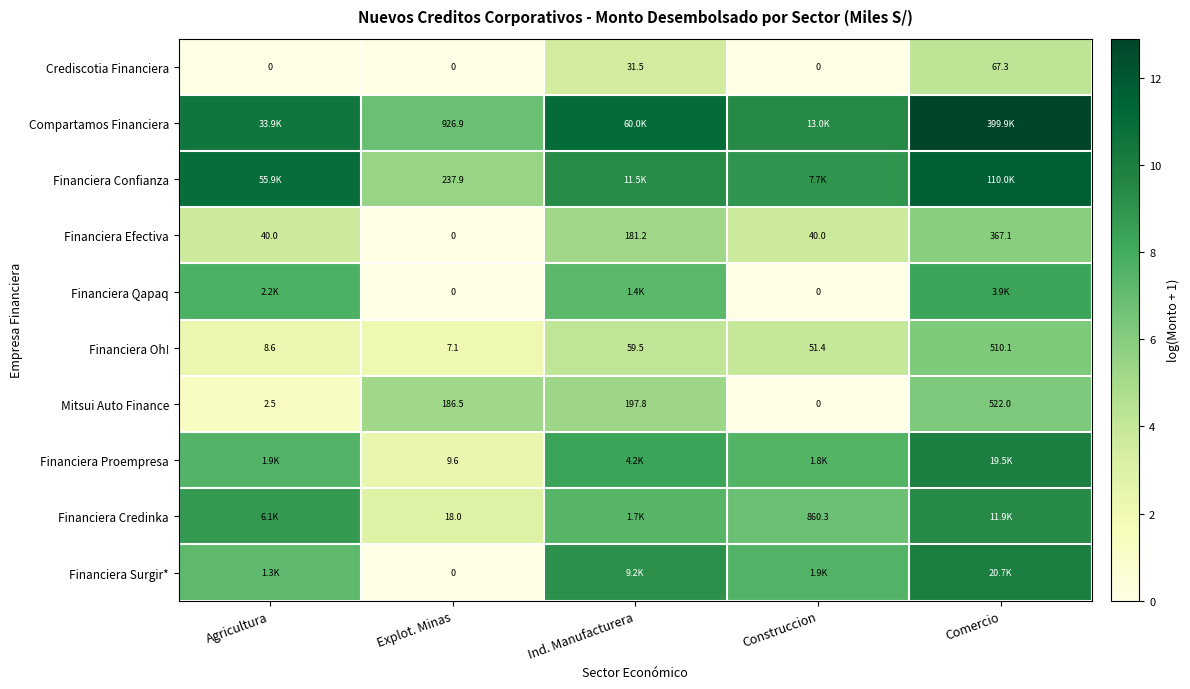

How many data points does each series have?

5